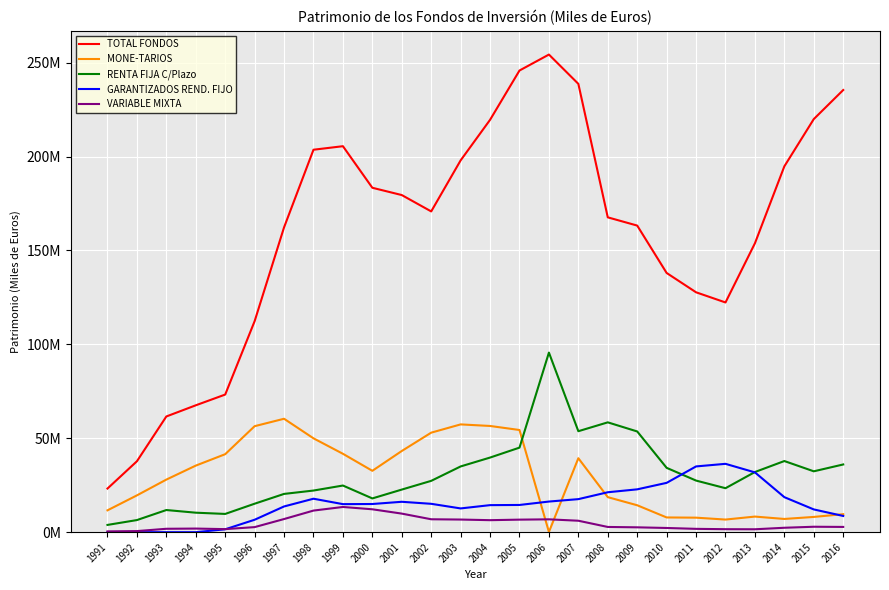

How many times do MONE-TARIOS and RENTA FIJA C/Plazo cross each other?

1